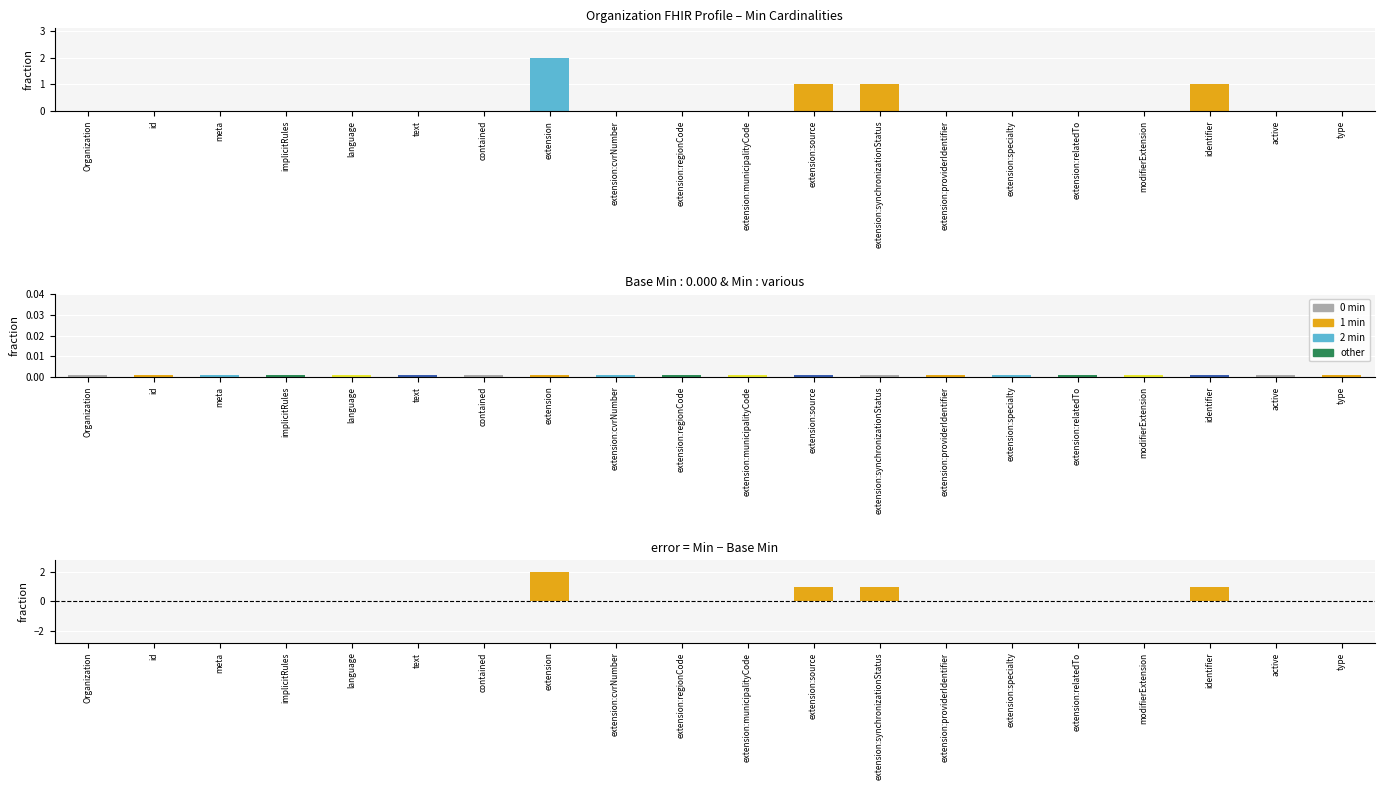

At which category is the sum across all series the highest?

extension